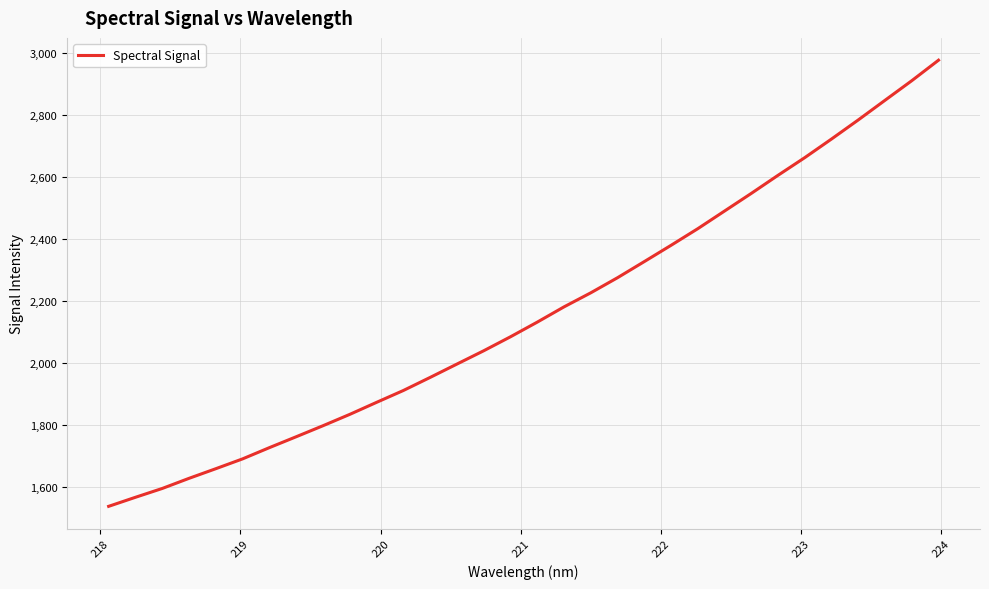

Reading left to right, what are all the values shown in this chart?

1536.8	1566.0	1594.5	1627.2	1658.3	1690.1	1726.3	1761.5	1797.1	1833.7	1872.5	1910.8	1953.0	1996.1	2039.0	2084.2	2131.5	2180.8	2226.2	2275.0	2327.0	2379.6	2433.3	2490.3	2547.3	2605.7	2662.8	2722.9	2784.5	2847.9	2911.1	2977.3